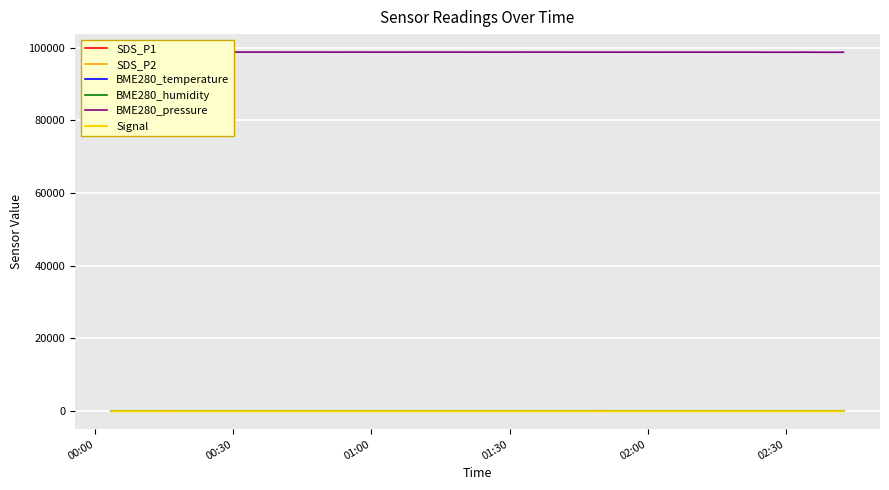

Which series has the largest total across all categories?

BME280_pressure